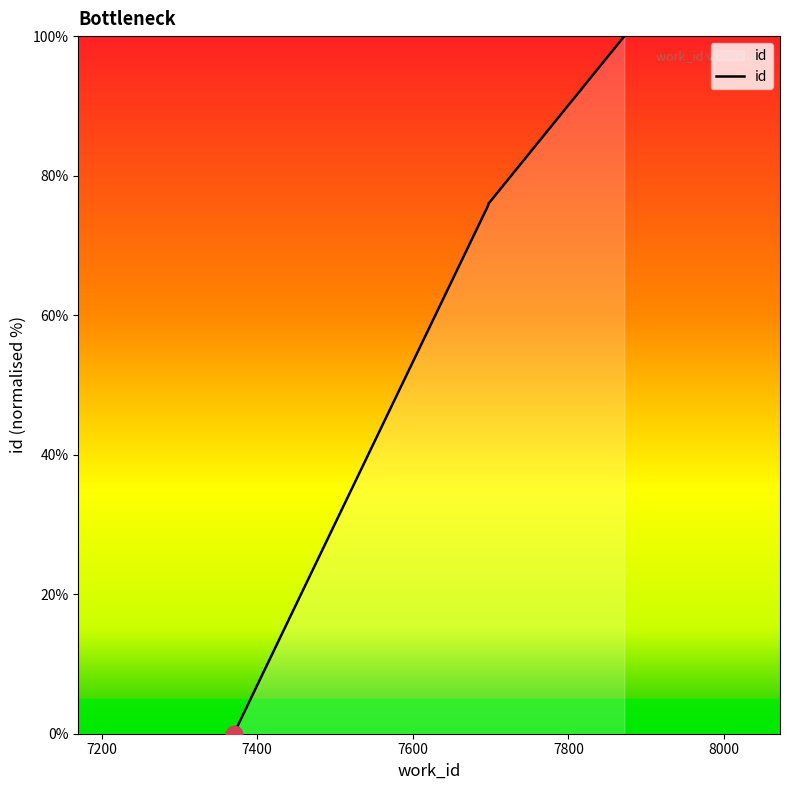

List the labels in order of value, largest first.

7872, 7697, 7697, 7370